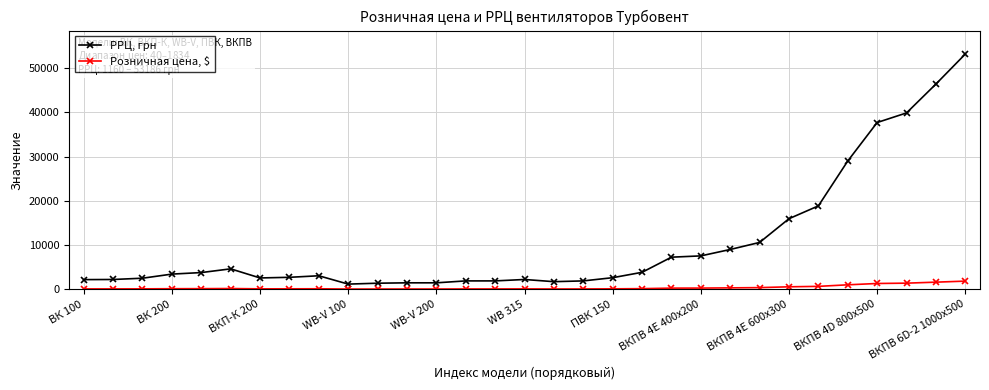

List the series in order of their overall mean, highest first.

РРЦ, грн, Розничная цена, $